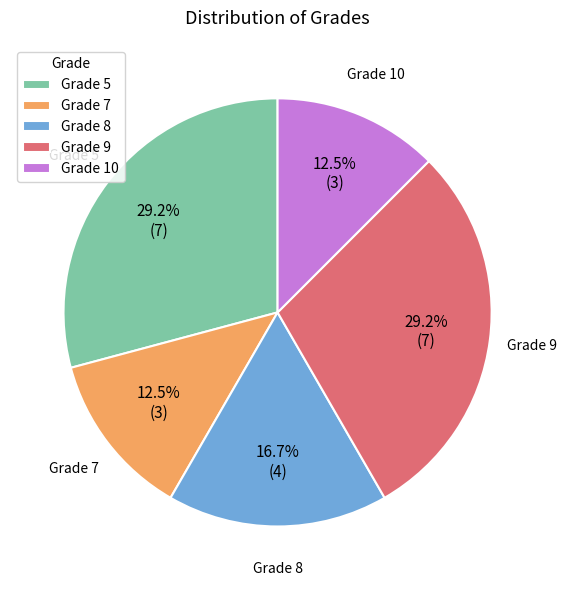

To the nearest percent, what is the average slice percentage?

20%